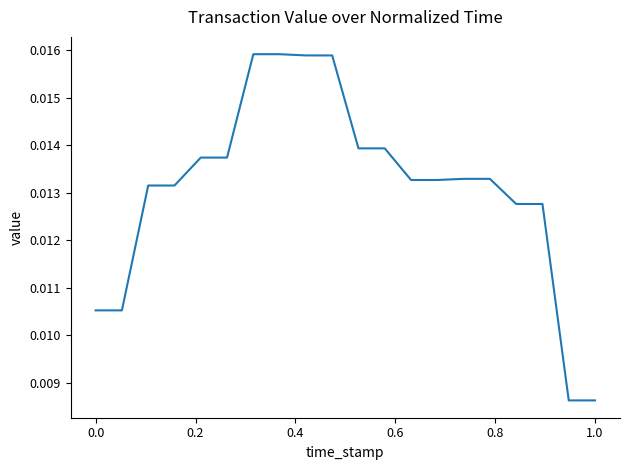

Is this an area chart (filled region under the line)?

No